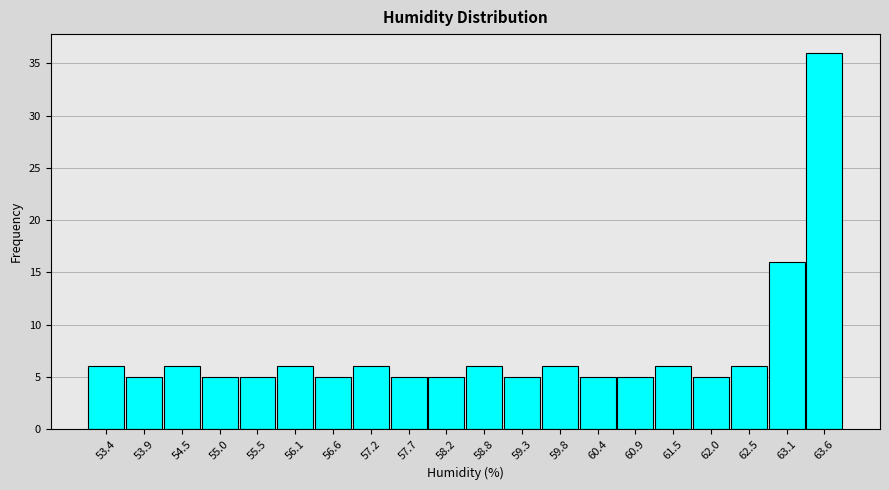

What is the height of the bar covering 61.74 to 62.28 on the x-axis? Neither the bar edges nor the heights are printed on the chart, so give them approximately, as read against the axes.

5